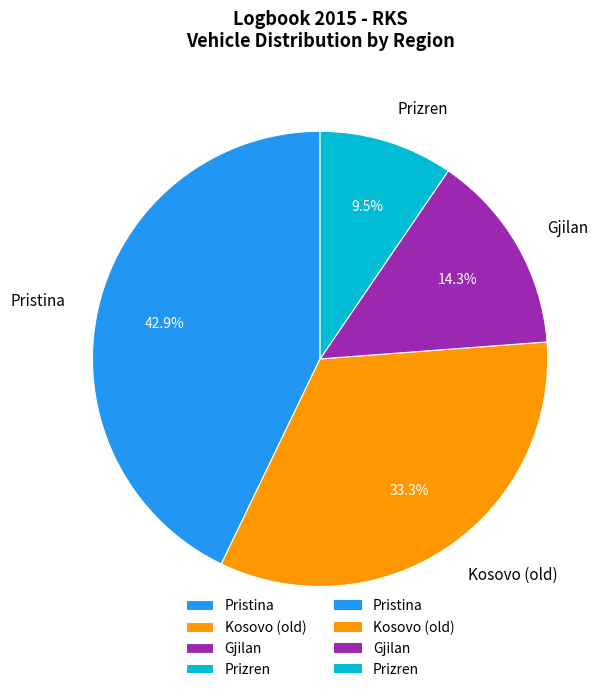

Is Gjilan the majority of the pie?

No